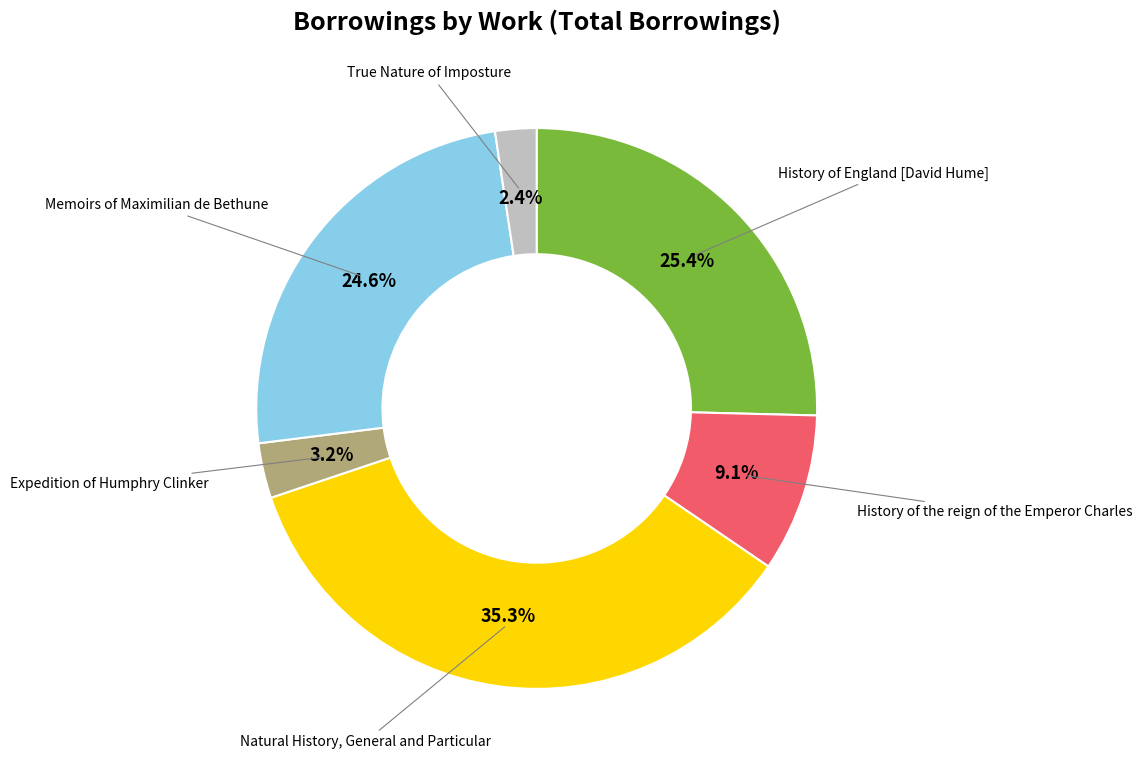

Does any single category account for the majority?

No